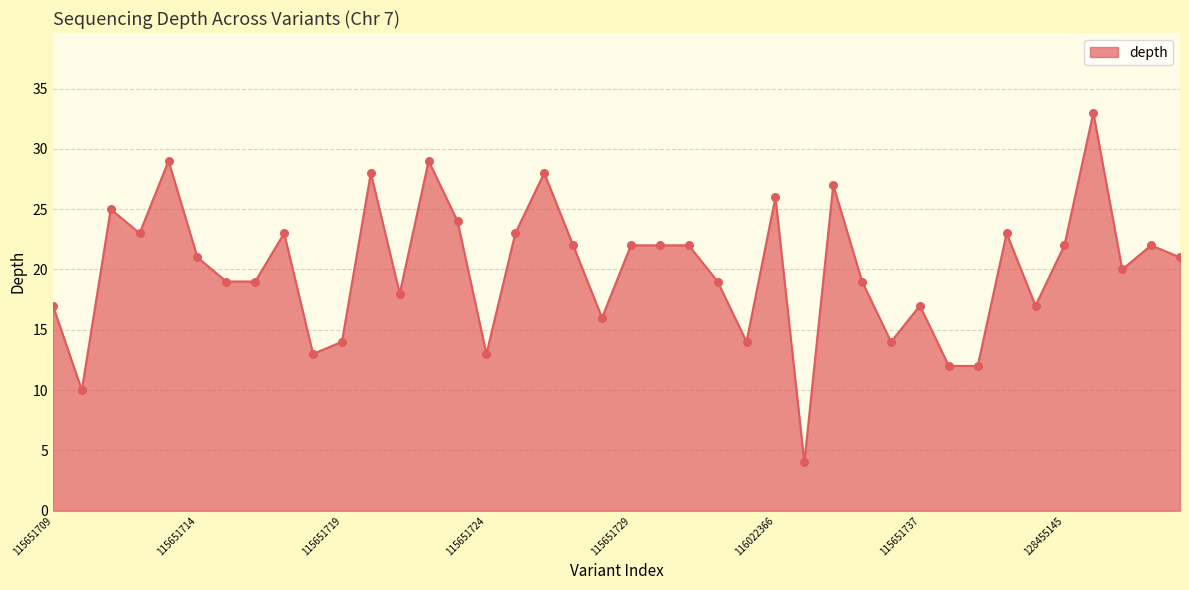

What is the difference between the maximum and minimum values?

29